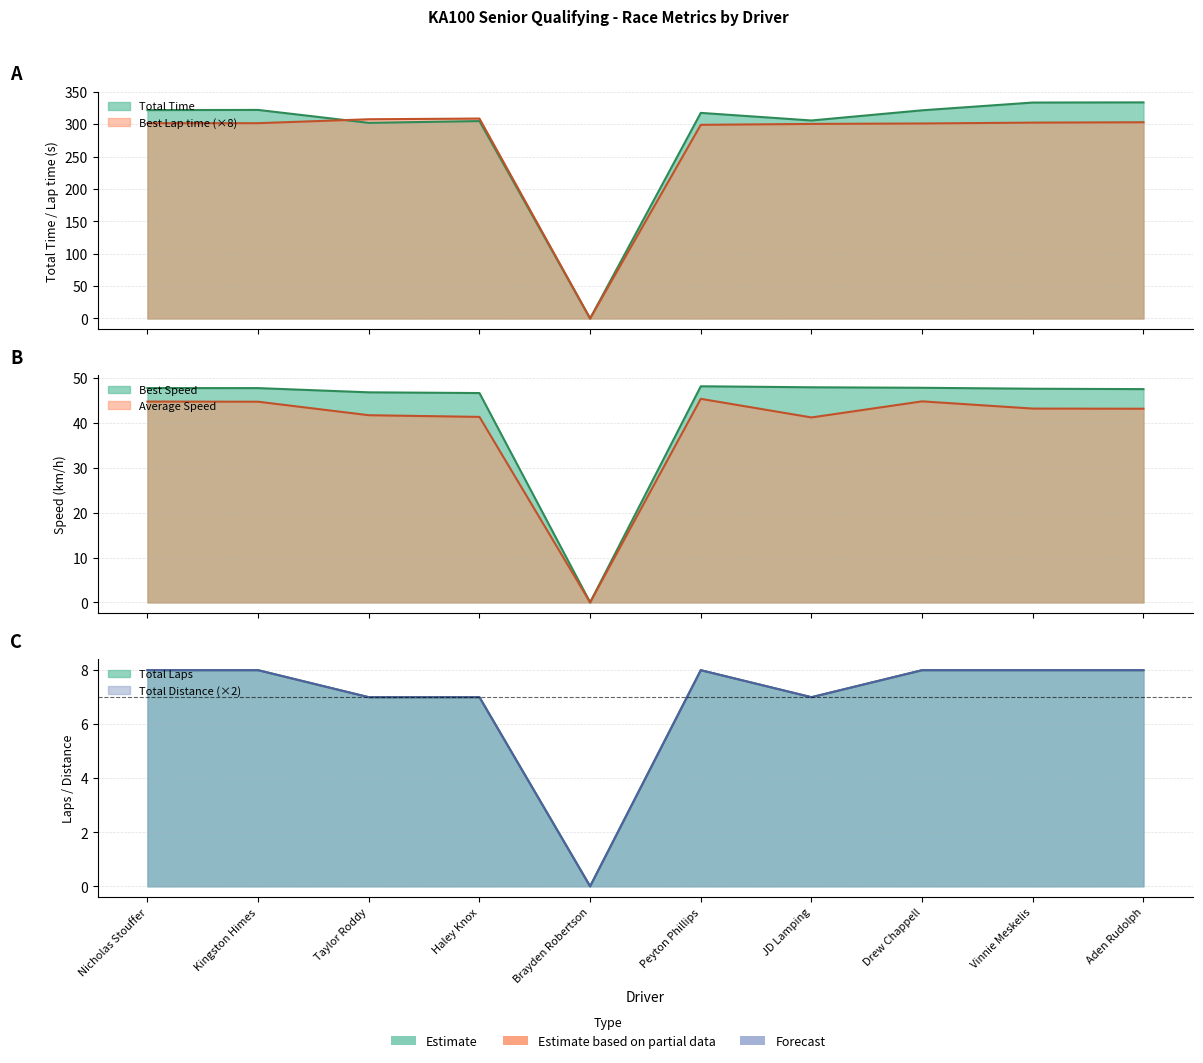

What is the difference between the Average Speed values at Aden Rudolph and Nicholas Stouffer?

1.6